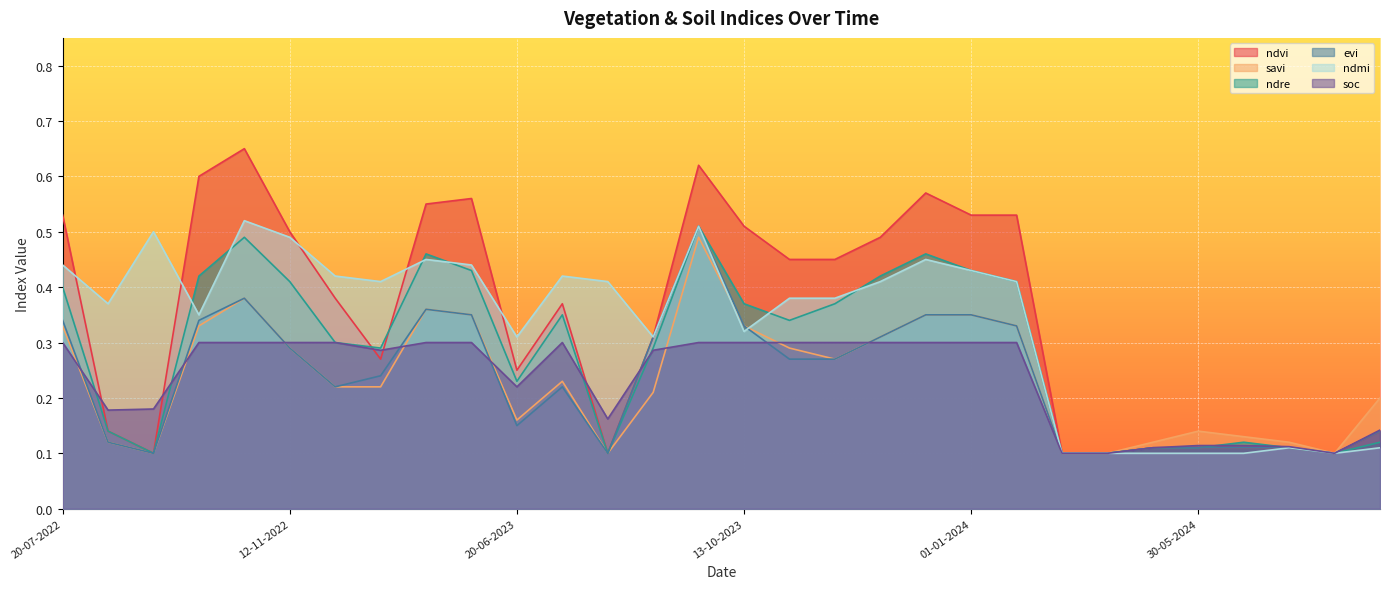

True or false: soc has a value of 0.2 at 04-06-2024.

False